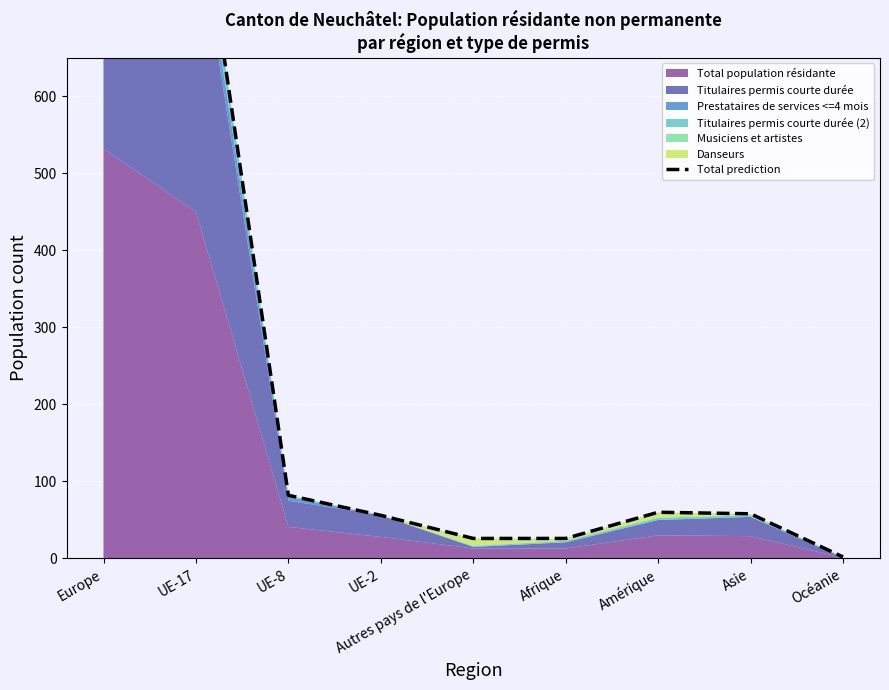

What is the label of the 5th point from the left?

Autres pays de l'Europe